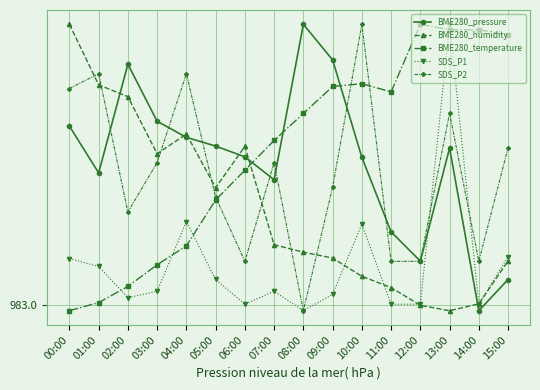

How many interior local valleys does the SDS_P2 series have?

4